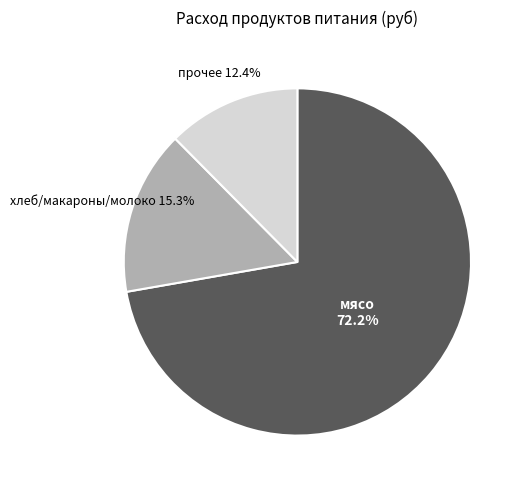

How much of the chart is everything except прочее?

87.6%